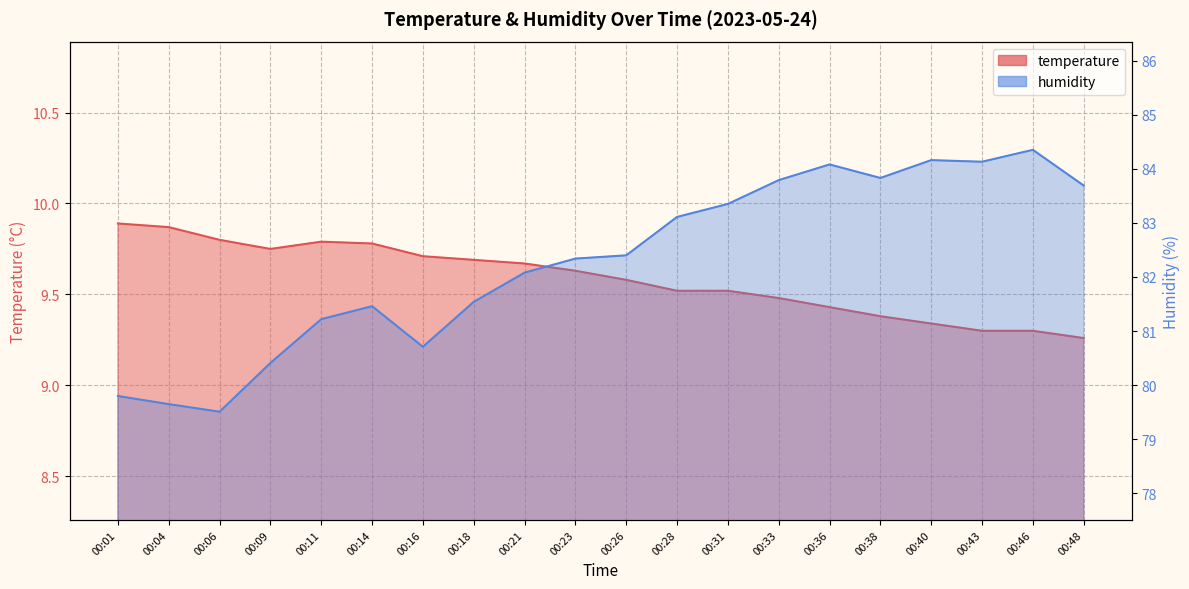

How many lines are shown in the chart?

2